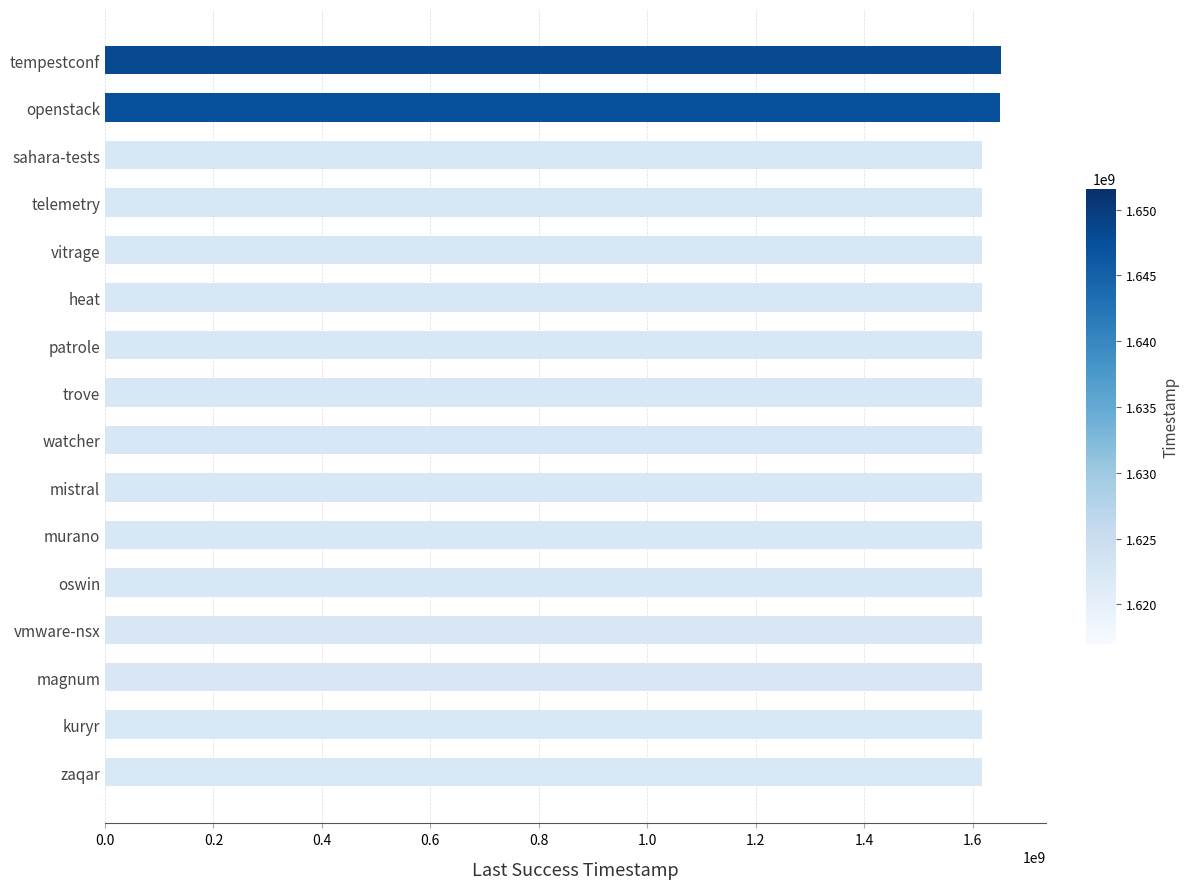

How many categories are shown in the chart?

16